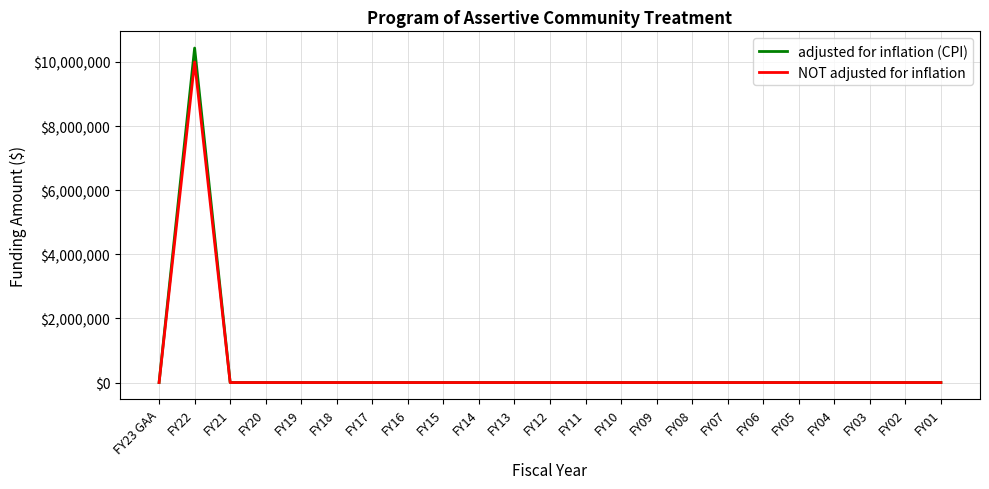

What is the maximum value shown in the chart?

10432622